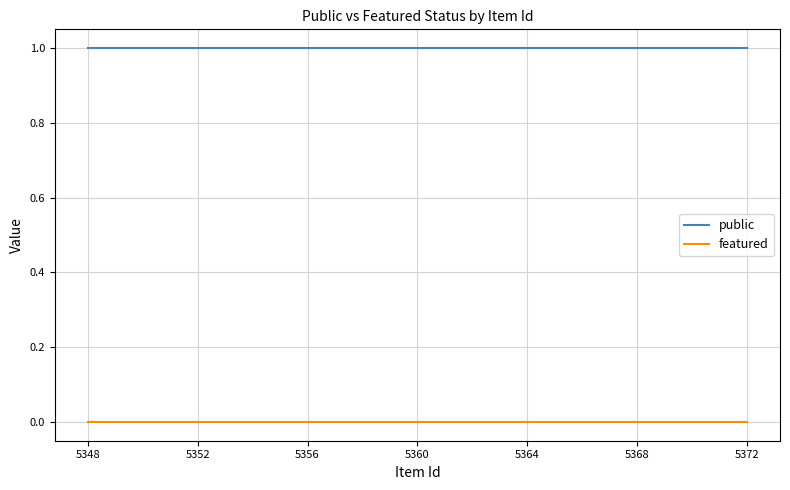

Count the number of data series in this chart.

2